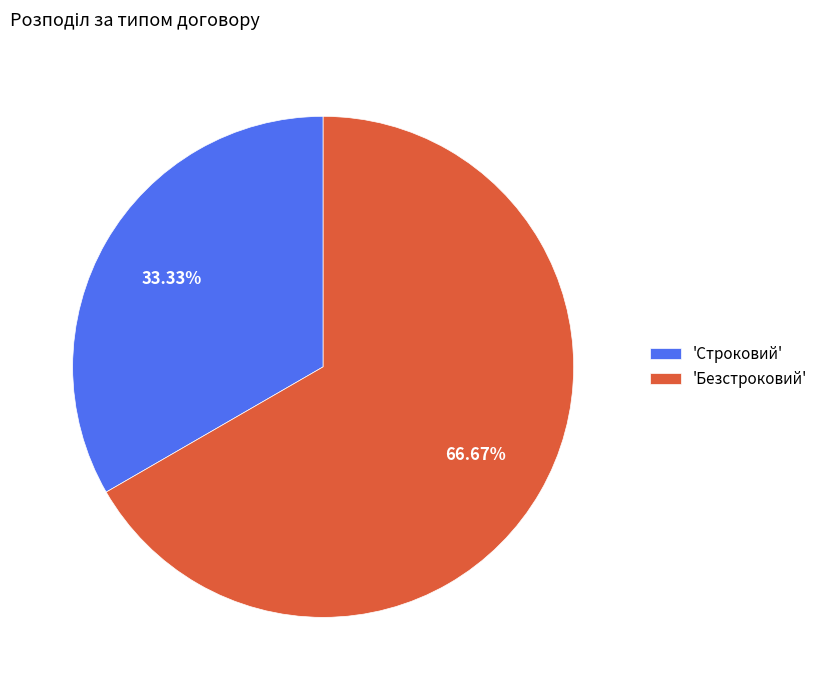

Is there a majority slice in this chart?

Yes